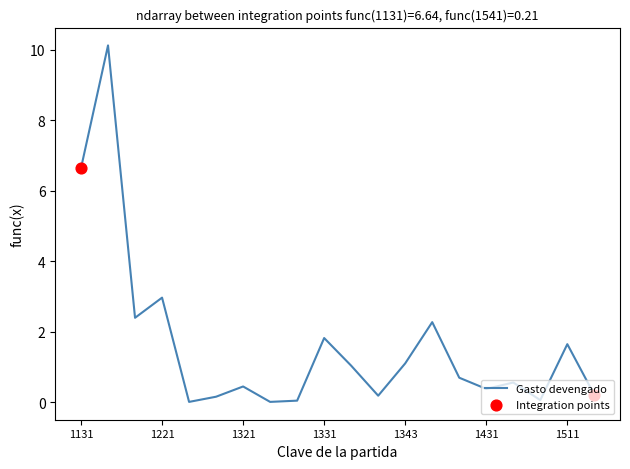

What is the maximum value shown in the chart?

10.1